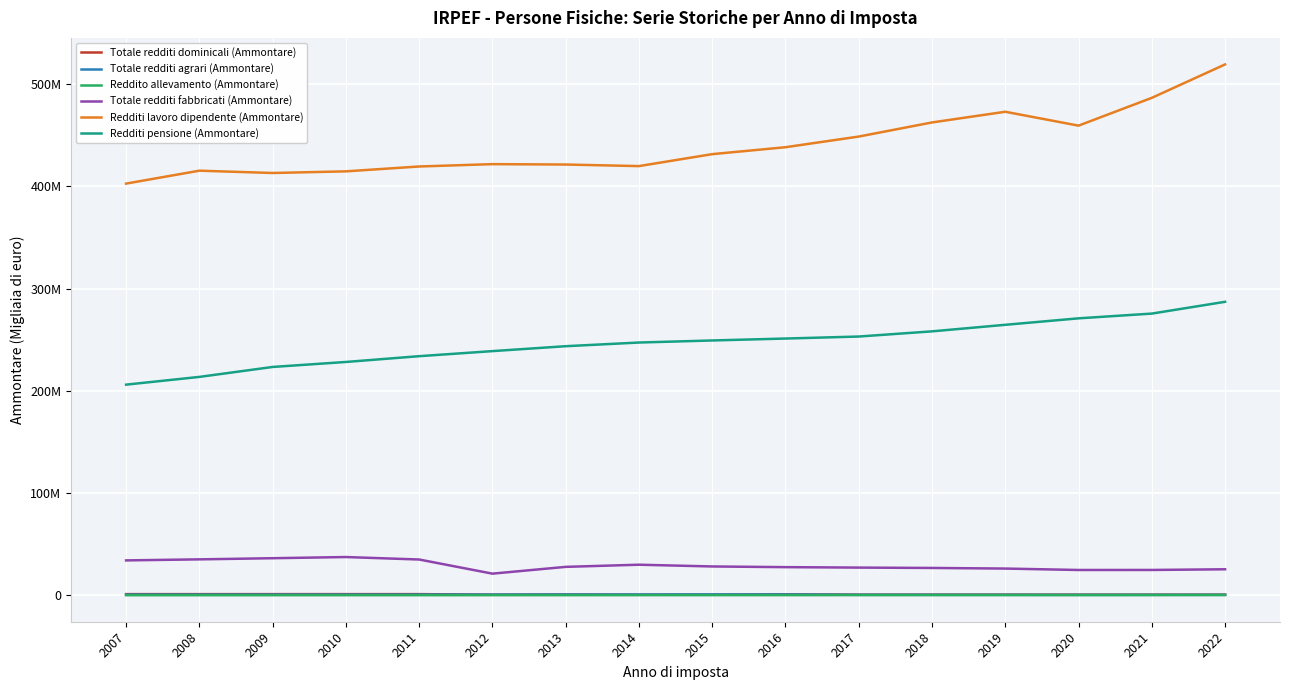

What are all the series names shown in the legend?

Totale redditi dominicali (Ammontare), Totale redditi agrari (Ammontare), Reddito allevamento (Ammontare), Totale redditi fabbricati (Ammontare), Redditi lavoro dipendente (Ammontare), Redditi pensione (Ammontare)